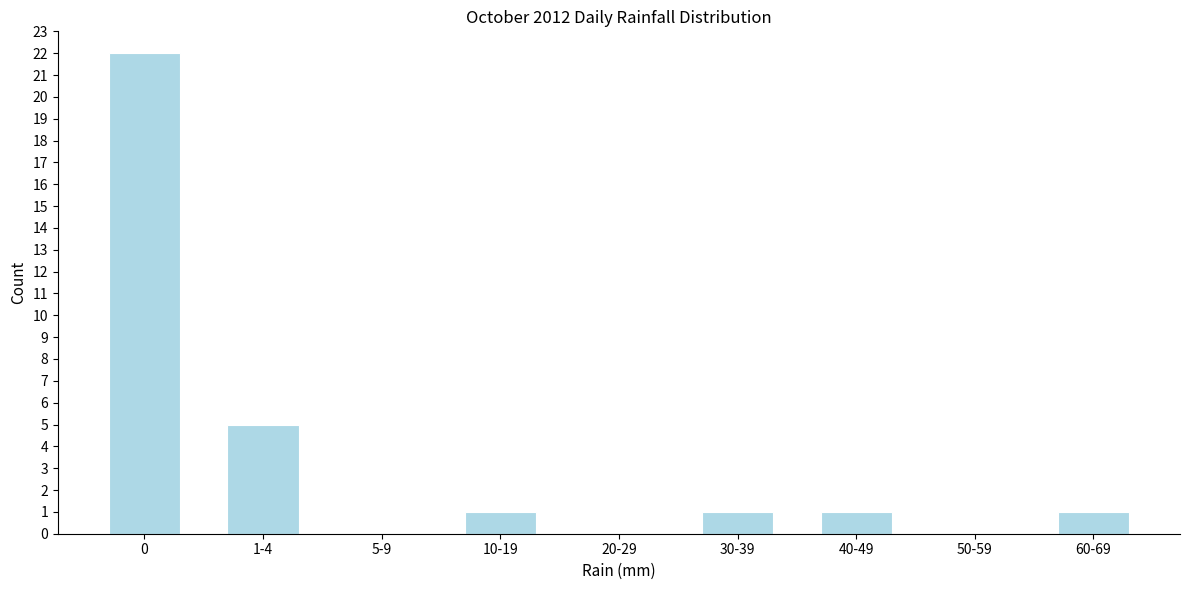

Reading left to right, list all the values displayed in this chart.

0=22	1-4=5	5-9=0	10-19=1	20-29=0	30-39=1	40-49=1	50-59=0	60-69=1